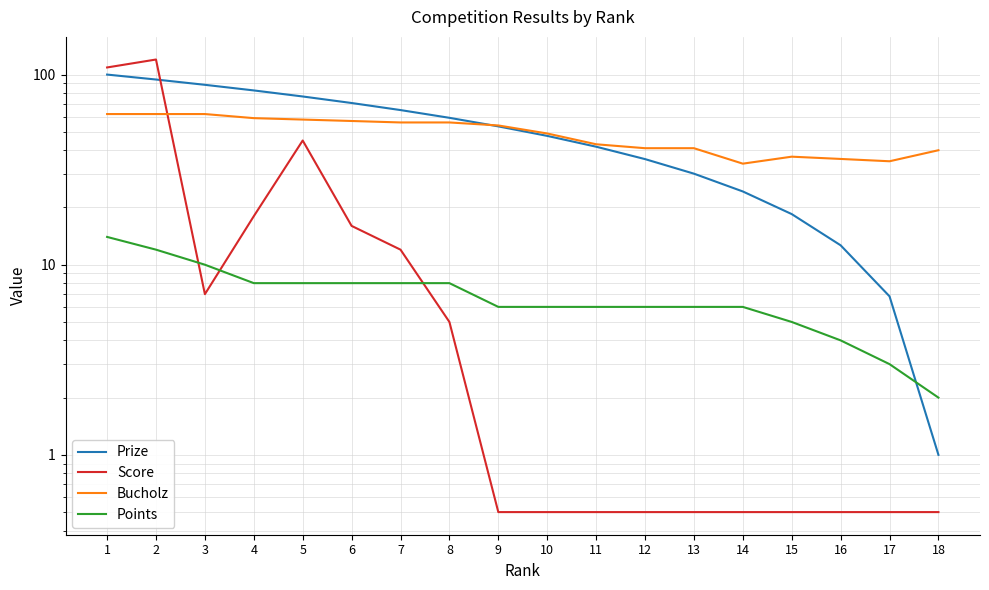

The Bucholz series shows 62.0 at 2. True or false?

True